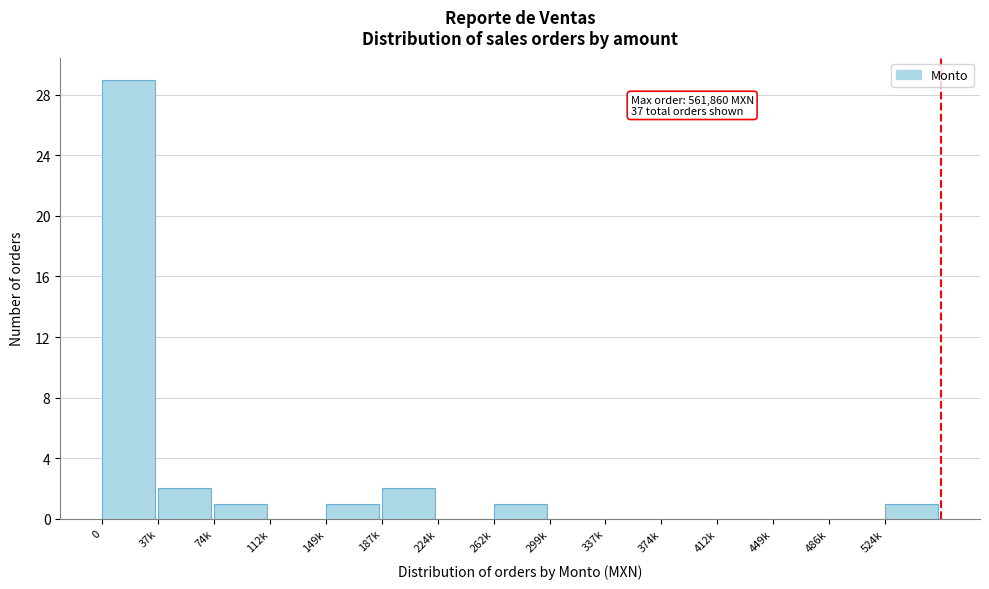

Reading right to left, list all the values displayed in this chart.

524k=1	486k=0	449k=0	412k=0	374k=0	337k=0	299k=0	262k=1	224k=0	187k=2	149k=1	112k=0	74k=1	37k=2	0=29